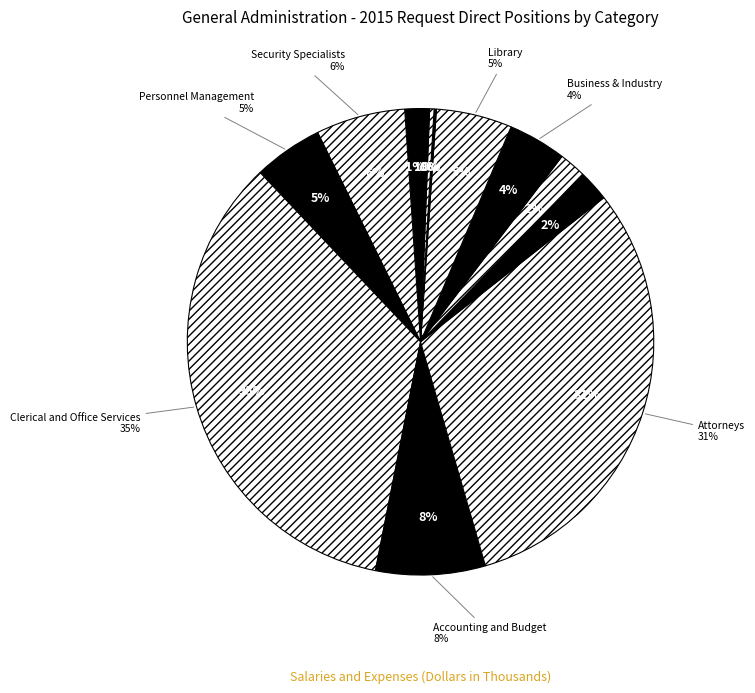

The Information Technology Mgmt (2210) slice represents 11% of the pie. True or false?

False